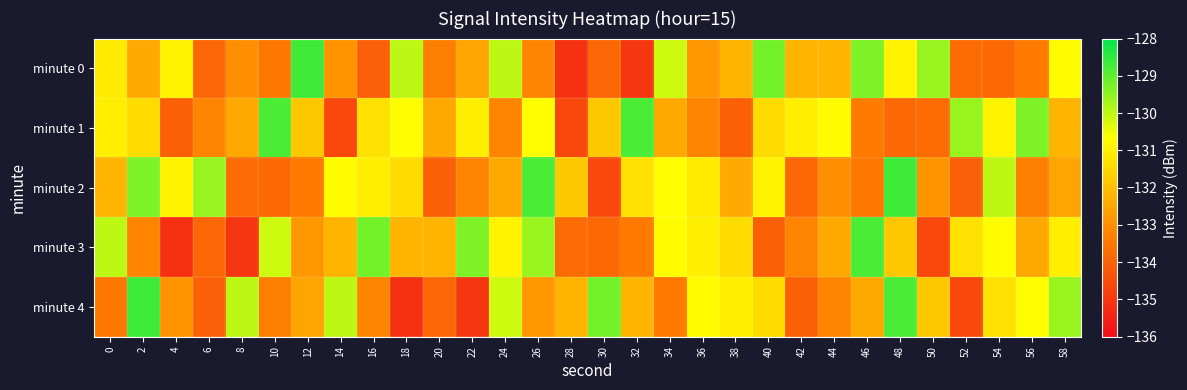

Reading right to left, what are all the values shown in this chart?

minute 0: 58=-130.7	56=-133.4	54=-133.9	52=-133.8	50=-129.6	48=-130.9	46=-129.3	44=-132.2	42=-132.2	40=-129.2	38=-132.2	36=-132.8	34=-130.2	32=-135.0	30=-133.9	28=-135.2	26=-133.2	24=-130.0	22=-132.5	20=-133.3	18=-130.0	16=-134.1	14=-132.9	12=-128.7	10=-133.5	8=-133.0	6=-133.9	4=-130.9	2=-132.4	0=-131.1
minute 1: 58=-132.2	56=-129.3	54=-130.9	52=-129.6	50=-133.8	48=-133.9	46=-133.4	44=-130.7	42=-131.0	40=-131.4	38=-134.0	36=-133.2	34=-132.4	32=-128.8	30=-131.8	28=-134.6	26=-130.7	24=-133.2	22=-131.0	20=-132.4	18=-130.7	16=-131.3	14=-134.6	12=-131.8	10=-128.8	8=-132.4	6=-133.2	4=-134.0	2=-131.4	0=-131.0
minute 2: 58=-132.5	56=-133.3	54=-130.0	52=-134.1	50=-132.9	48=-128.7	46=-133.5	44=-133.0	42=-133.9	40=-130.9	38=-132.4	36=-131.1	34=-130.7	32=-131.3	30=-134.6	28=-131.8	26=-128.8	24=-132.4	22=-133.2	20=-134.0	18=-131.4	16=-131.0	14=-130.7	12=-133.4	10=-133.9	8=-133.8	6=-129.6	4=-130.9	2=-129.3	0=-132.2
minute 3: 58=-131.0	56=-132.4	54=-130.7	52=-131.3	50=-134.6	48=-131.8	46=-128.8	44=-132.4	42=-133.2	40=-134.0	38=-131.4	36=-131.0	34=-130.7	32=-133.4	30=-133.9	28=-133.8	26=-129.6	24=-130.9	22=-129.3	20=-132.2	18=-132.2	16=-129.2	14=-132.2	12=-132.8	10=-130.2	8=-135.0	6=-133.9	4=-135.2	2=-133.2	0=-130.0
minute 4: 58=-129.6	56=-130.7	54=-131.3	52=-134.6	50=-131.8	48=-128.8	46=-132.4	44=-133.2	42=-134.0	40=-131.4	38=-131.0	36=-130.7	34=-133.4	32=-132.2	30=-129.2	28=-132.2	26=-132.8	24=-130.2	22=-135.0	20=-133.9	18=-135.2	16=-133.2	14=-130.0	12=-132.5	10=-133.3	8=-130.0	6=-134.1	4=-132.9	2=-128.7	0=-133.5